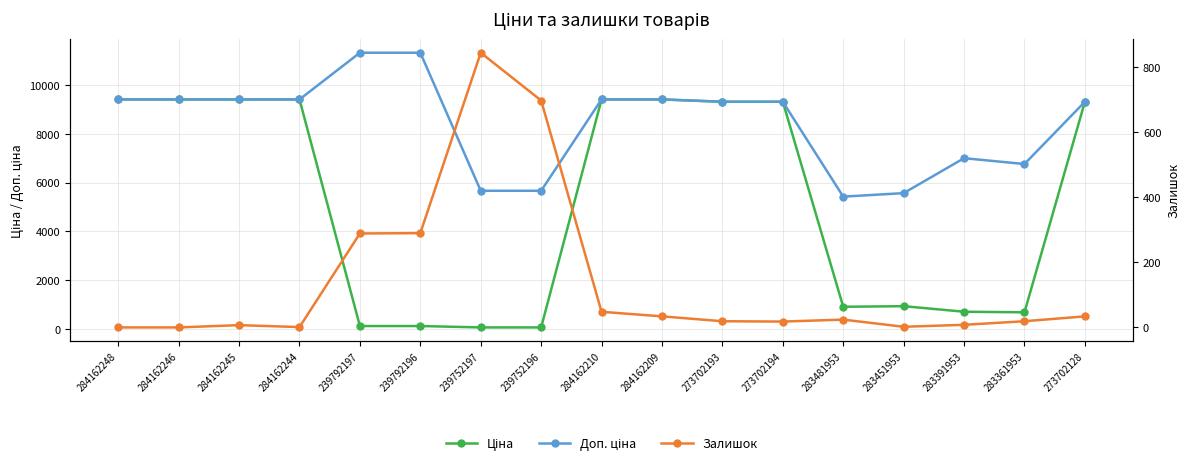

True or false: Доп. ціна and Ціна cross at least once.

False